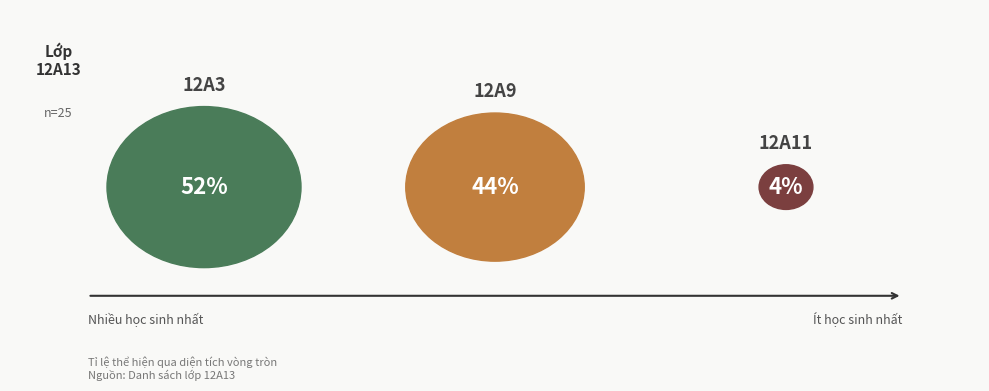

Which category accounts for the majority?

12A3